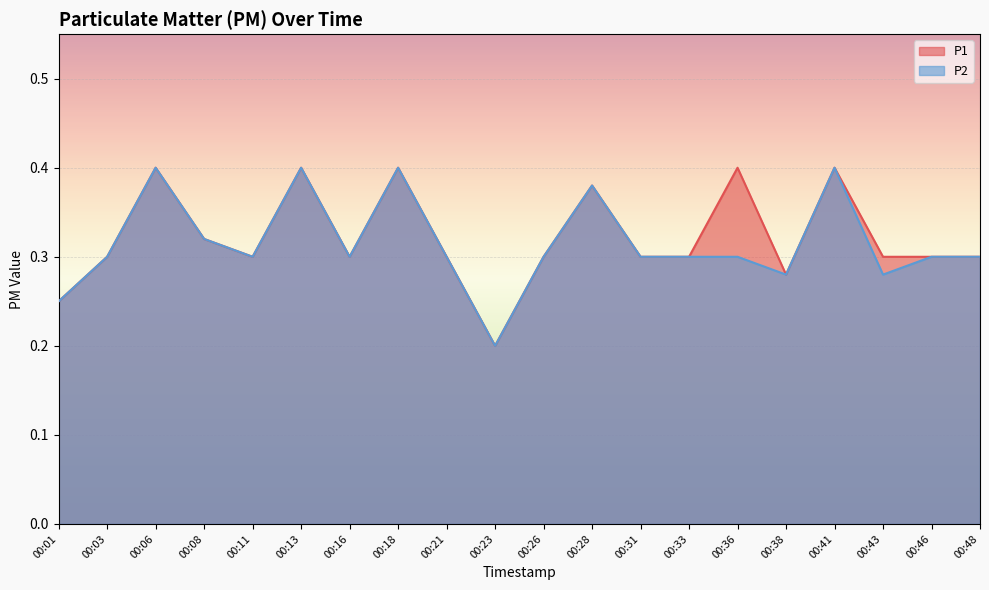

Which series has the largest range (max minus min)?

P1